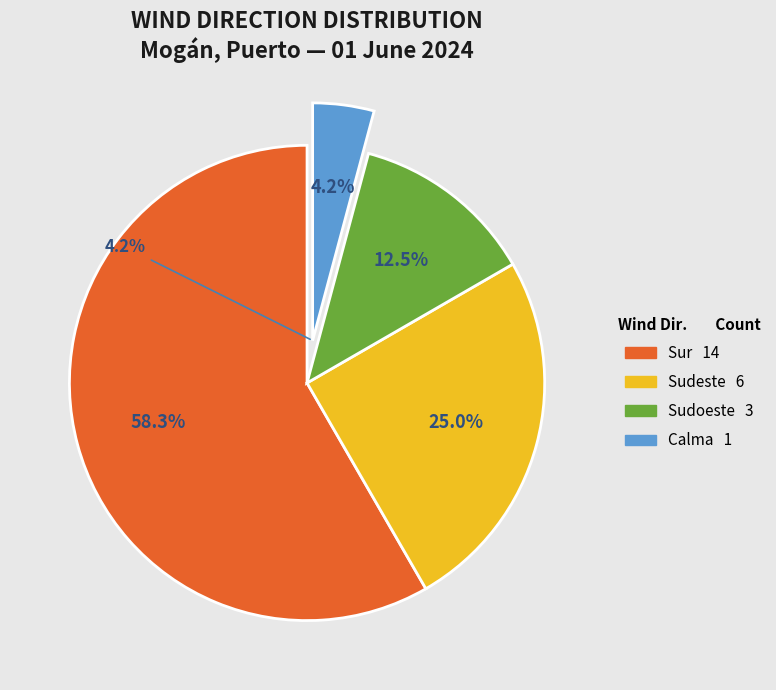

To the nearest percent, what portion does Calma represent?

4%